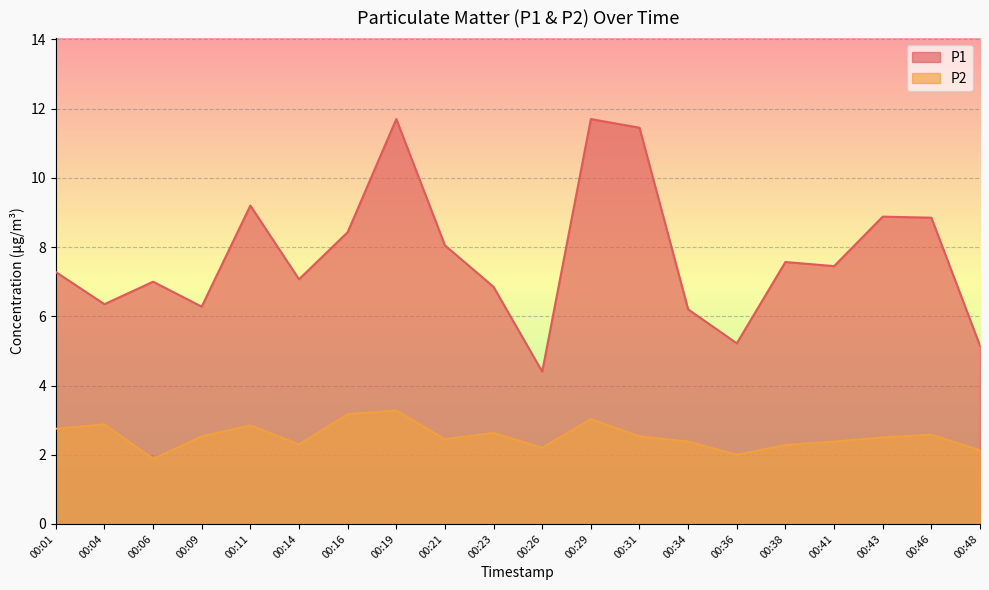

At which label does P1 reach its minimum?

00:26